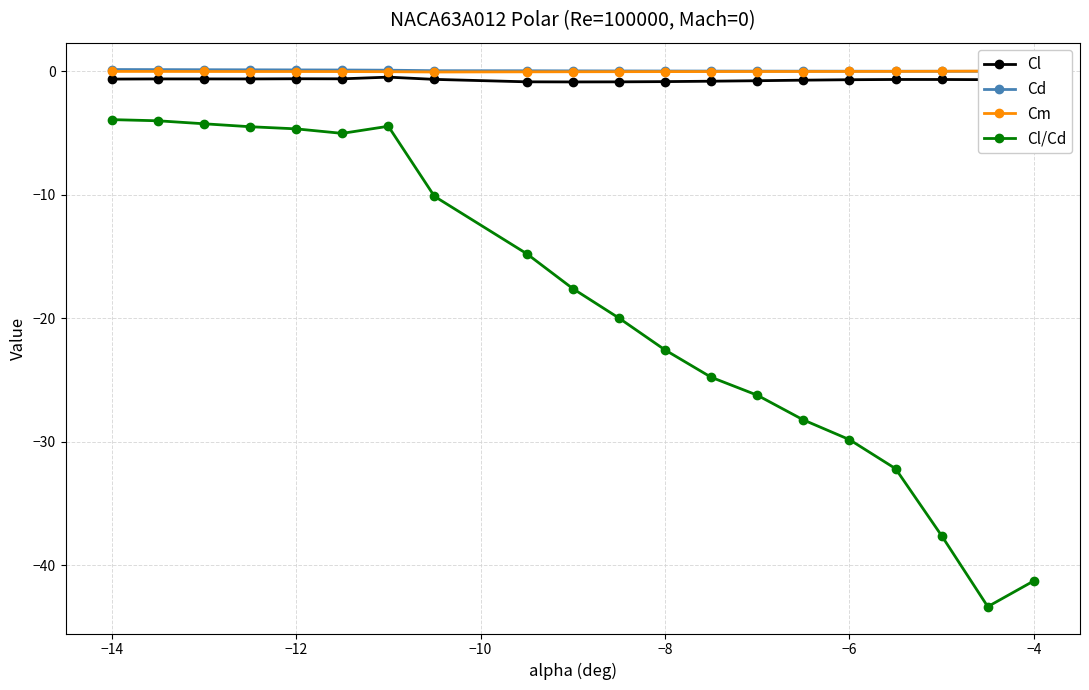

True or false: Cl has more than 2 interior local peaks.

True